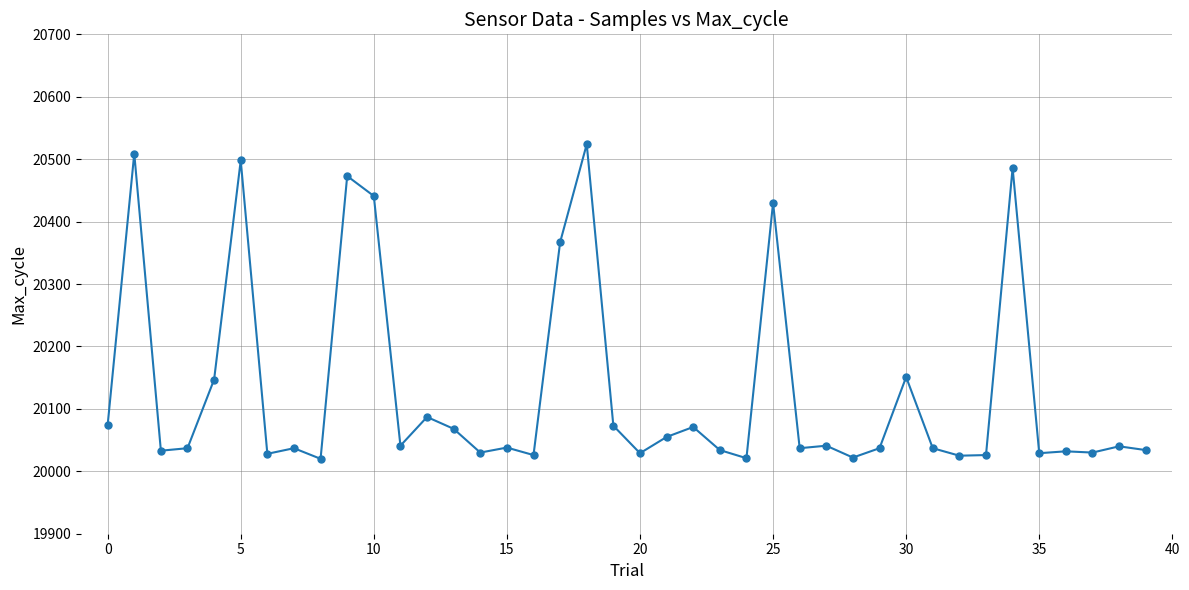

True or false: the data has more than 0 interior local peaks.

True